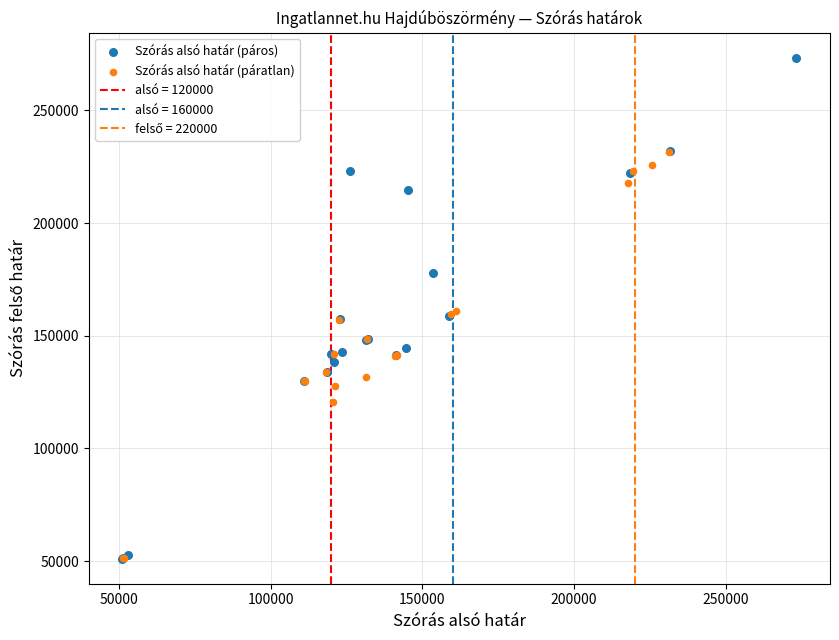

Which series reaches the maximum Y coordinate?

Szórás alsó határ (páros)